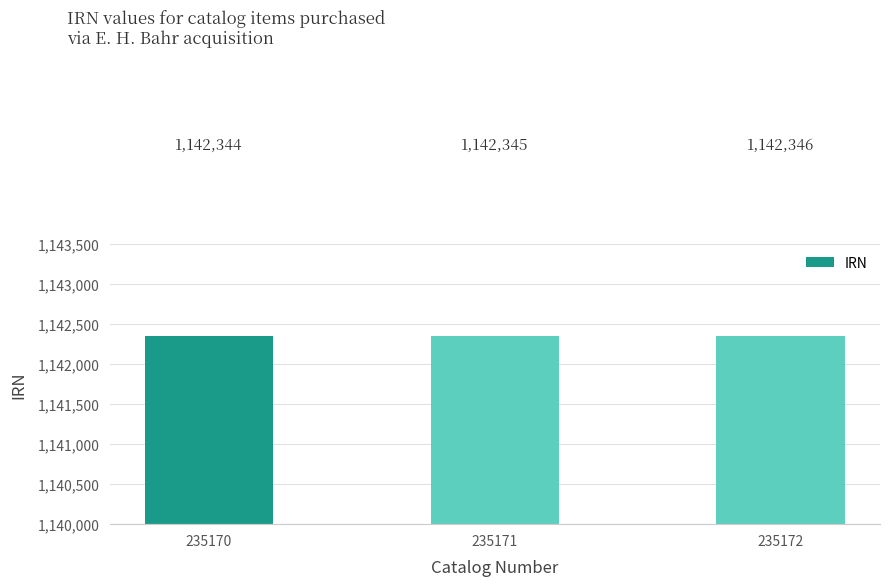

Rank the categories by value from highest to lowest.

235172, 235171, 235170